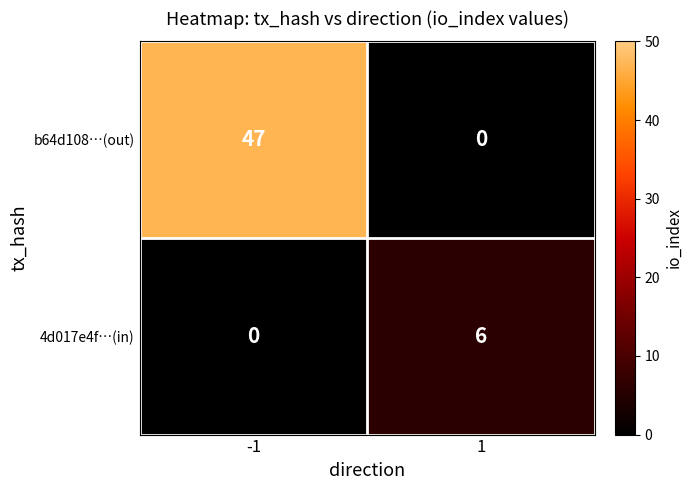

At which category is the sum across all series the highest?

-1